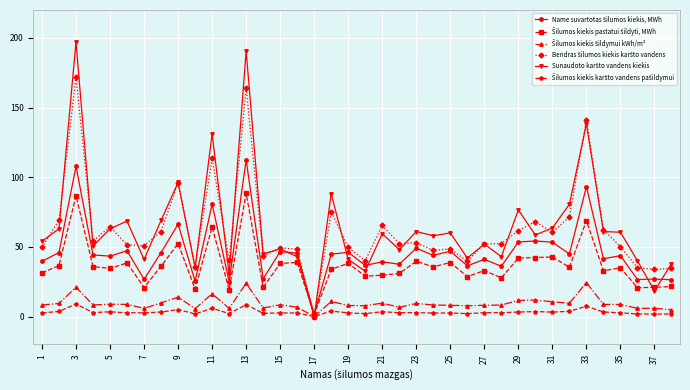

What is the highest value of the Bendras šilumos kiekis karšto vandens series?

171.7